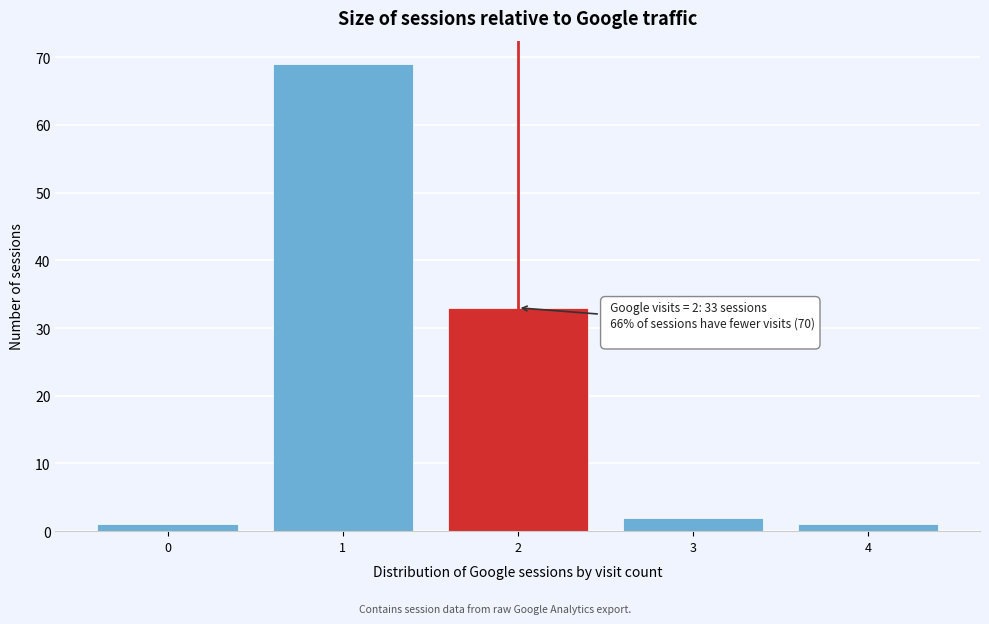

Reading left to right, what are all the values shown in this chart?

1	69	33	2	1